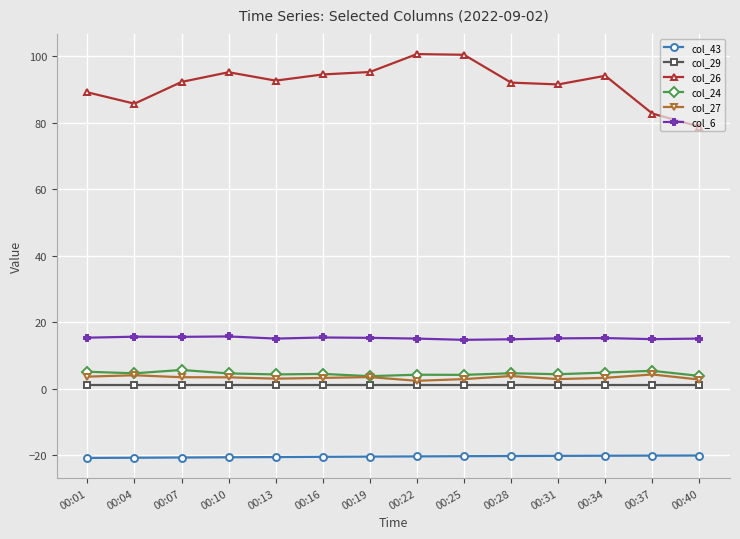

True or false: col_43 and col_6 cross at least once.

False